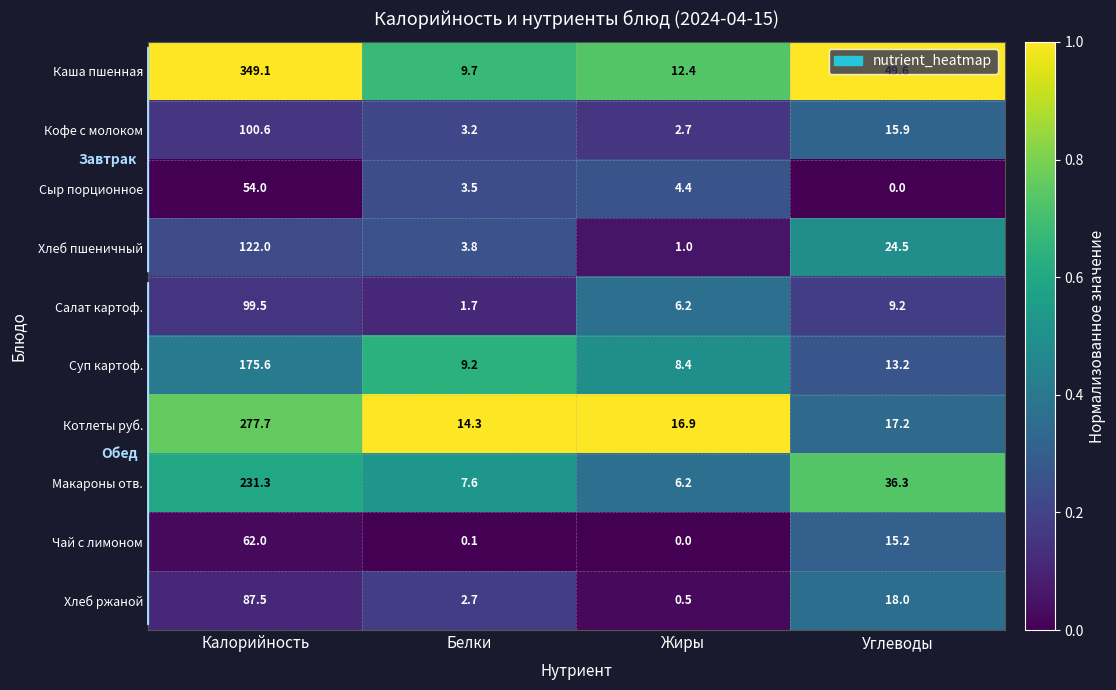

List the labels in order of Кофе с молоком value, largest first.

Калорийность, Углеводы, Белки, Жиры